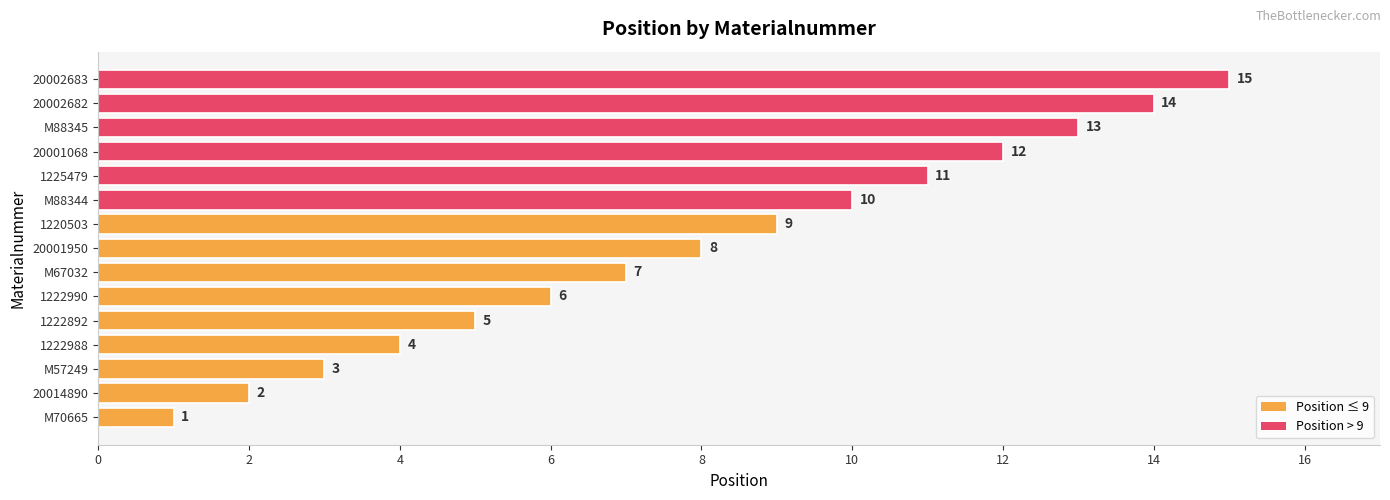

List the labels in order of value, largest first.

20002683, 20002682, M88345, 20001068, 1225479, M88344, 1220503, 20001950, M67032, 1222990, 1222892, 1222988, M57249, 20014890, M70665